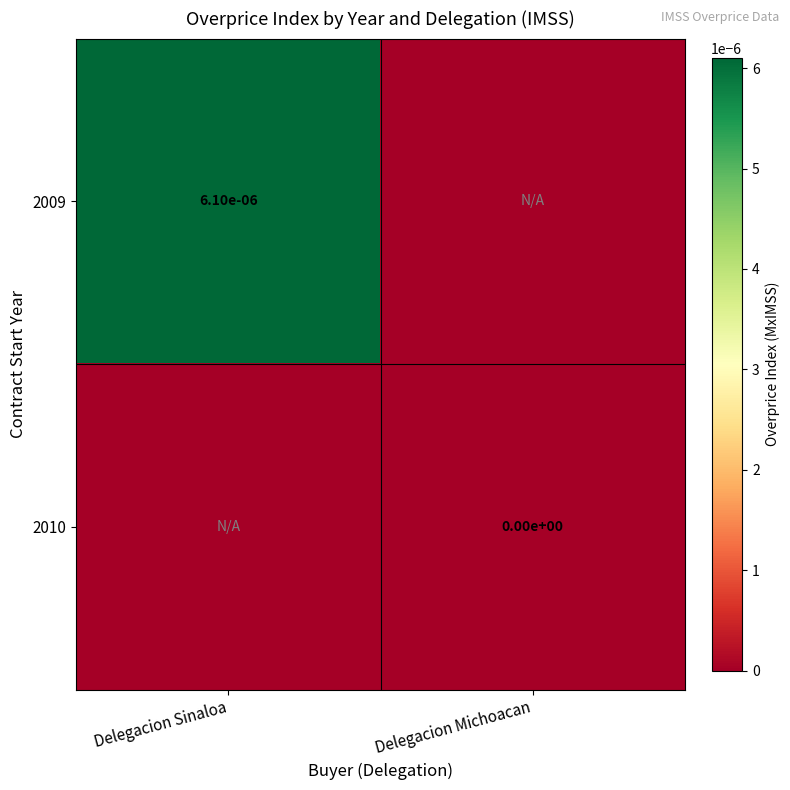

Is the value of 2009 at Delegacion Sinaloa greater than the value of 2010 at Delegacion Michoacan?

Yes